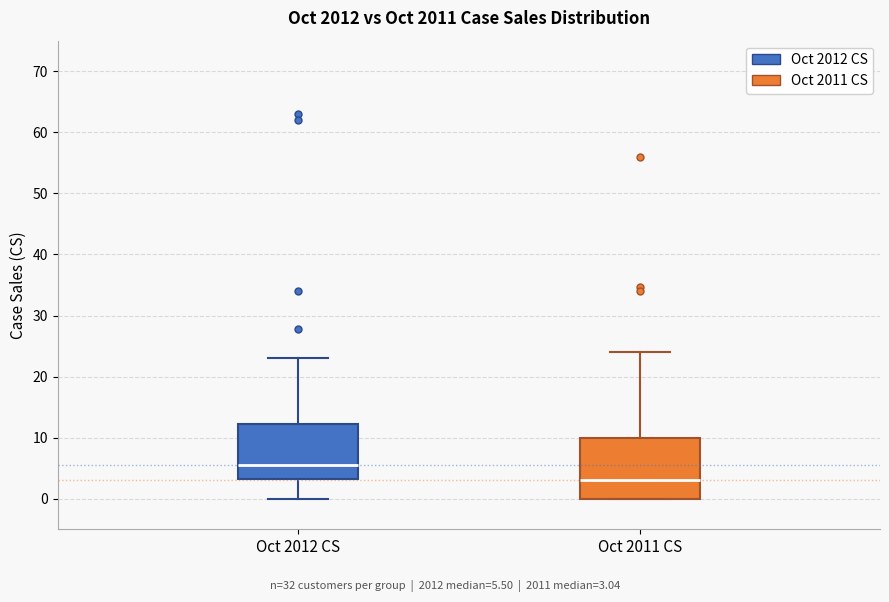

Reading left to right, read every box against the y-axis: the position of its median line, the range the box covers, and the ends of its whiskers. The values are not printed on the chart, so give them approximately, as read against the axis.

Oct 2012 CS: median 6, box 3 to 12, whiskers 0 to 23
Oct 2011 CS: median 3, box 0 to 10, whiskers 0 to 24